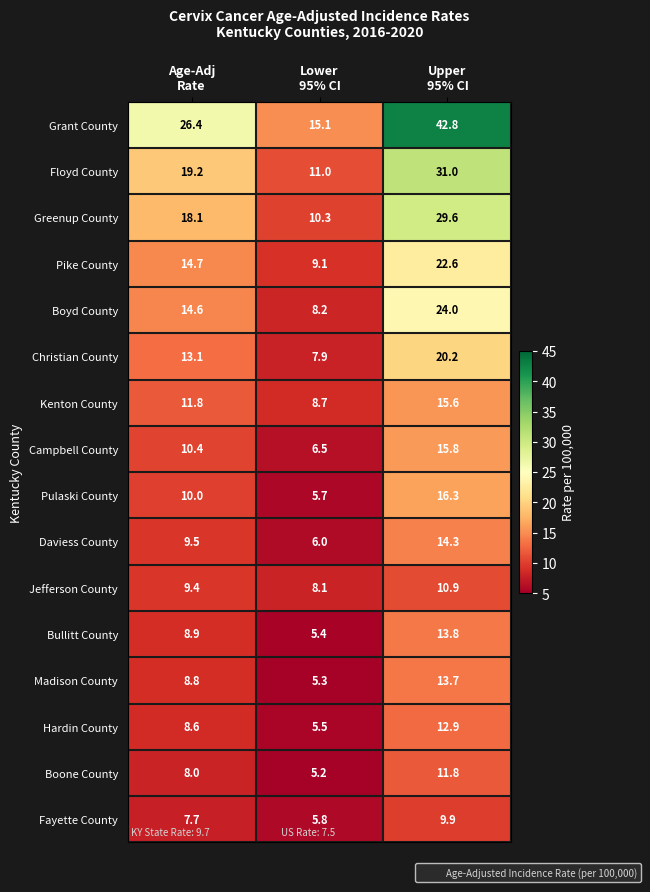

Which series has the widest spread of values?

Grant County